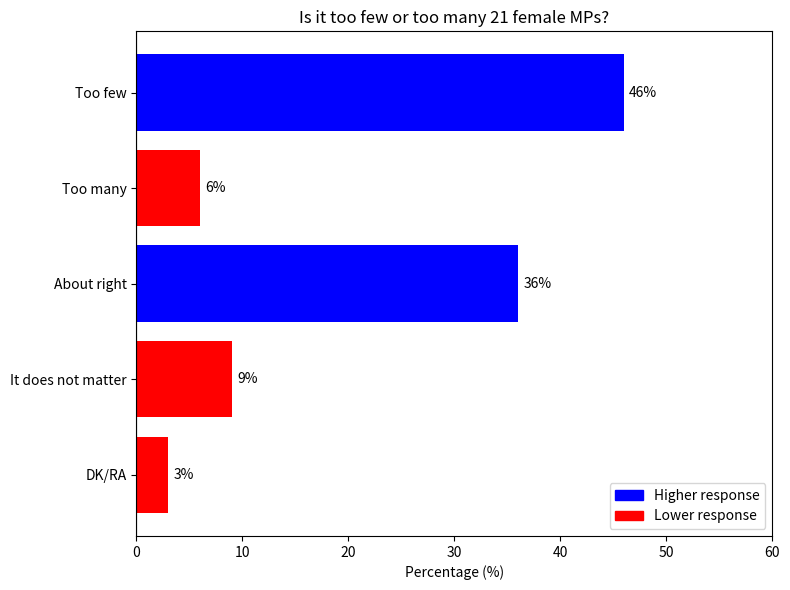

What is the ratio of the value at Too many to the value at It does not matter?

0.7